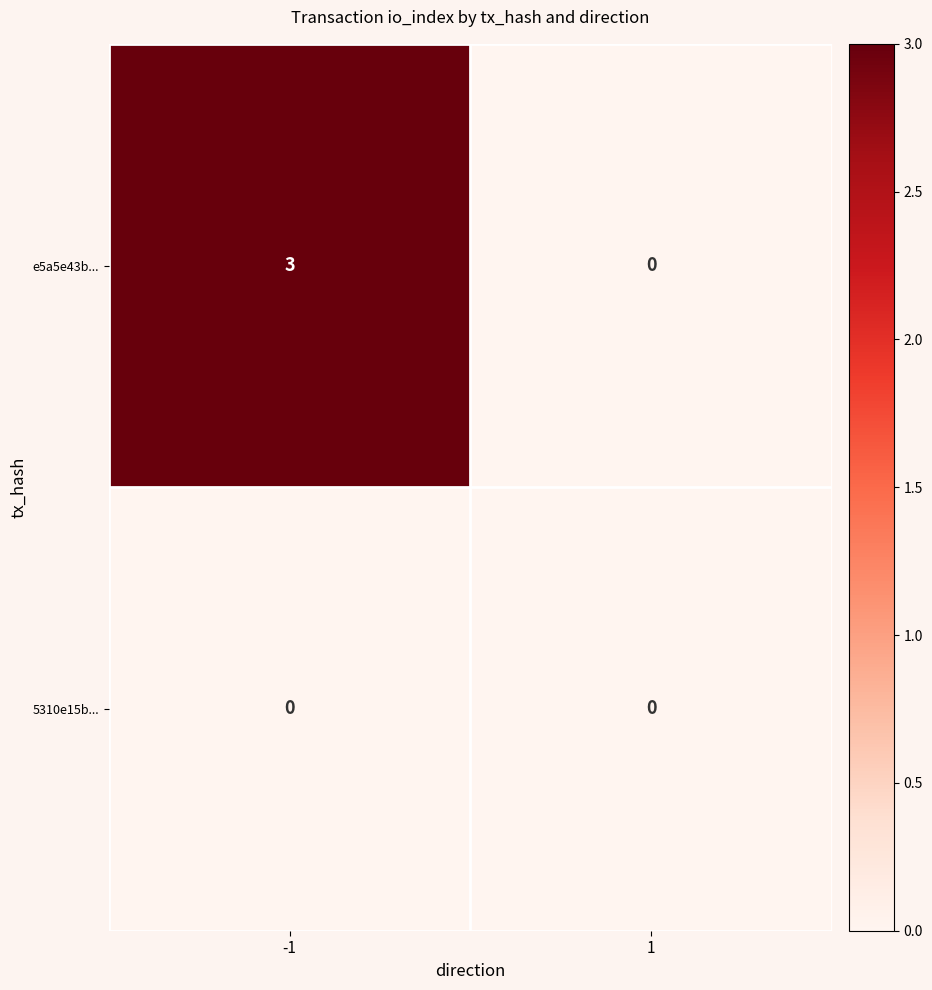

Is it true that e5a5e43b... equals 0 at 1?

True